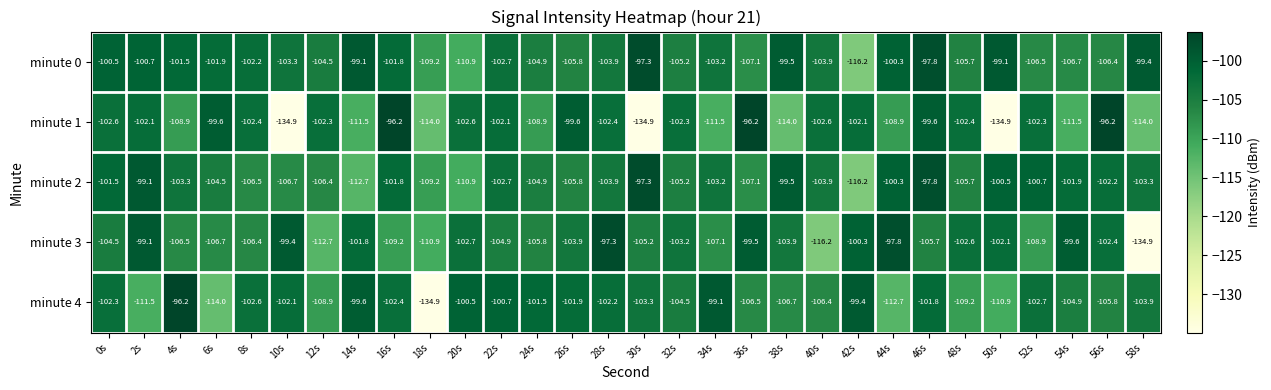

What value does the minute 0 series have at 20s?

-110.9